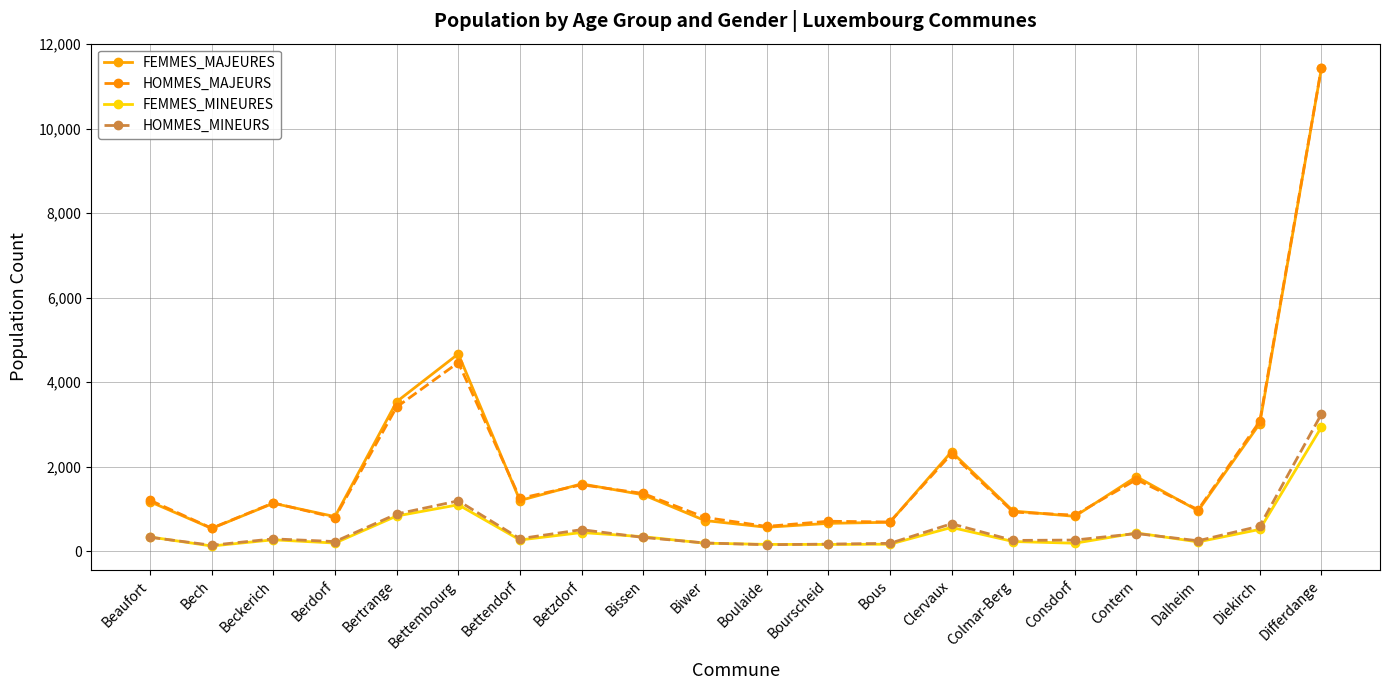

What are all the series names shown in the legend?

FEMMES_MAJEURES, HOMMES_MAJEURS, FEMMES_MINEURES, HOMMES_MINEURS